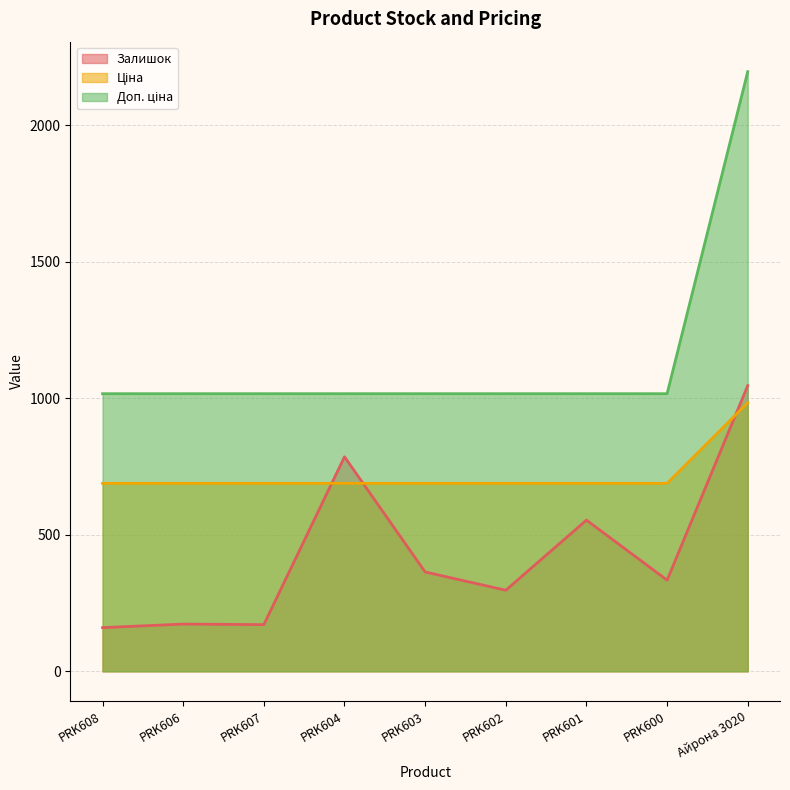

Which category has the highest value in the Ціна series?

Айрона 3020